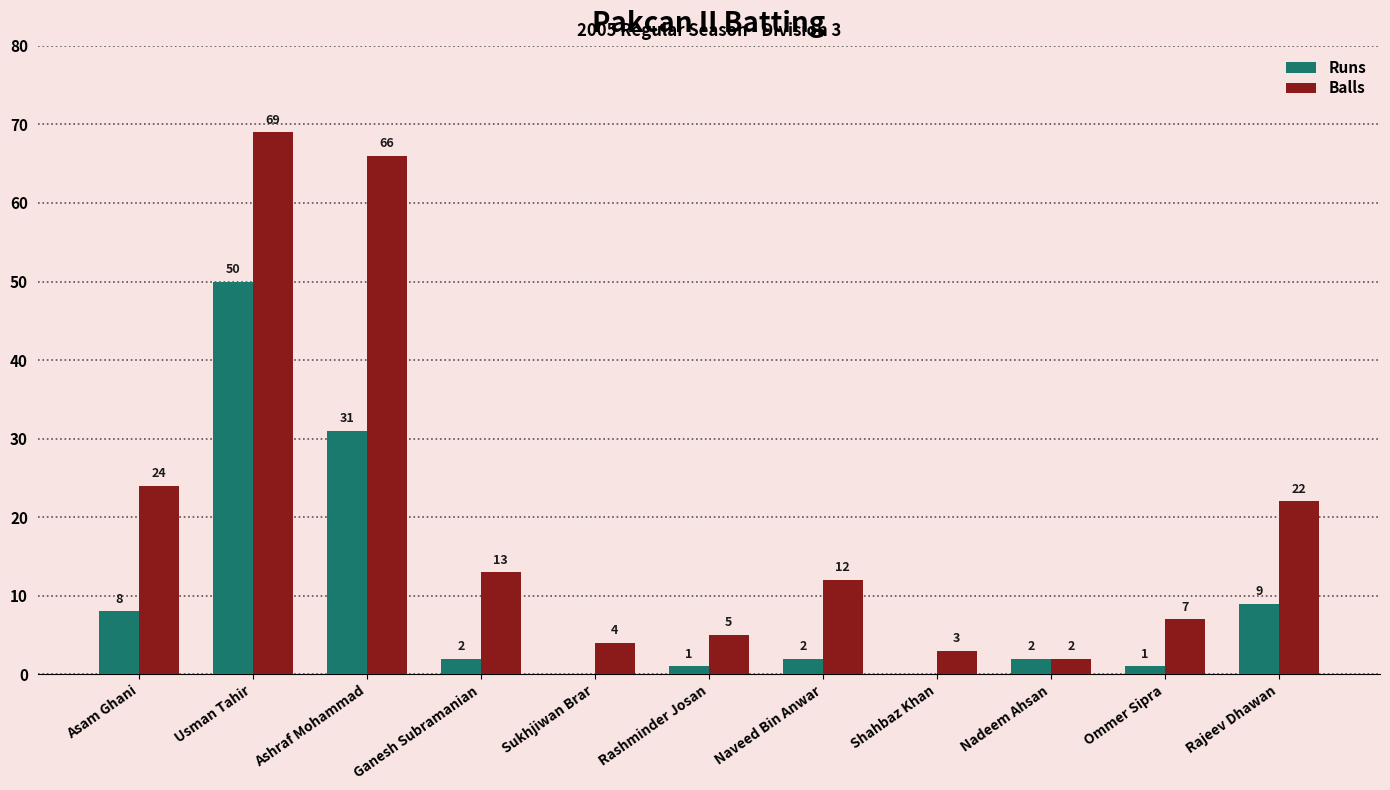

How many groups of bars are there?

11